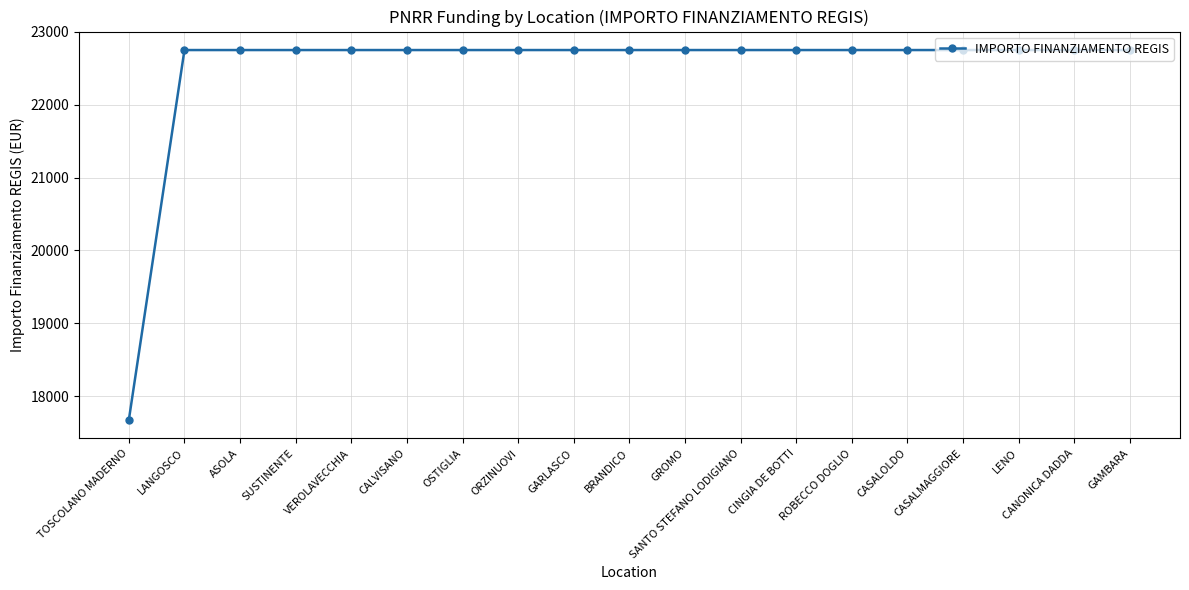

What is the maximum value shown in the chart?

22750.0